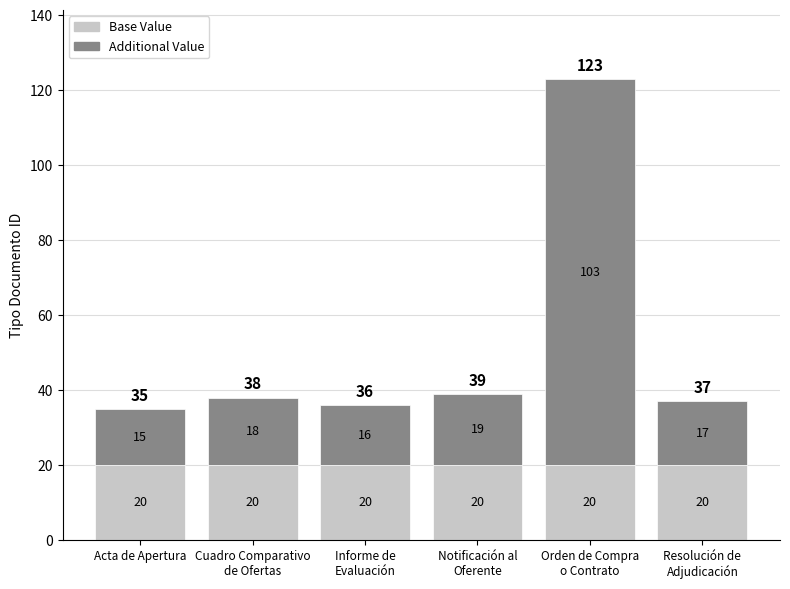

What is the sum of all Base Value values?

120